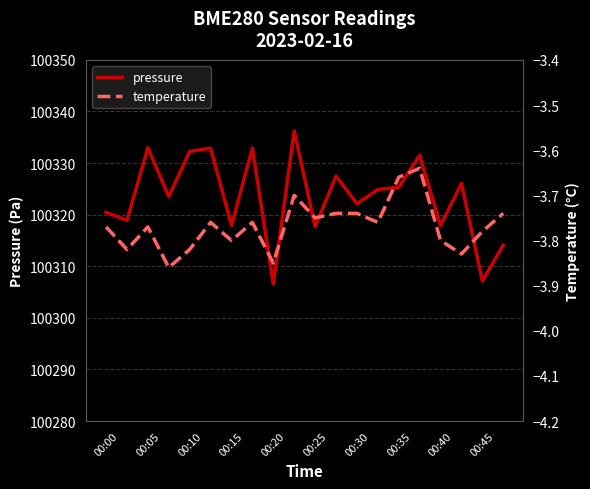

Count the number of categories in the chart.

20